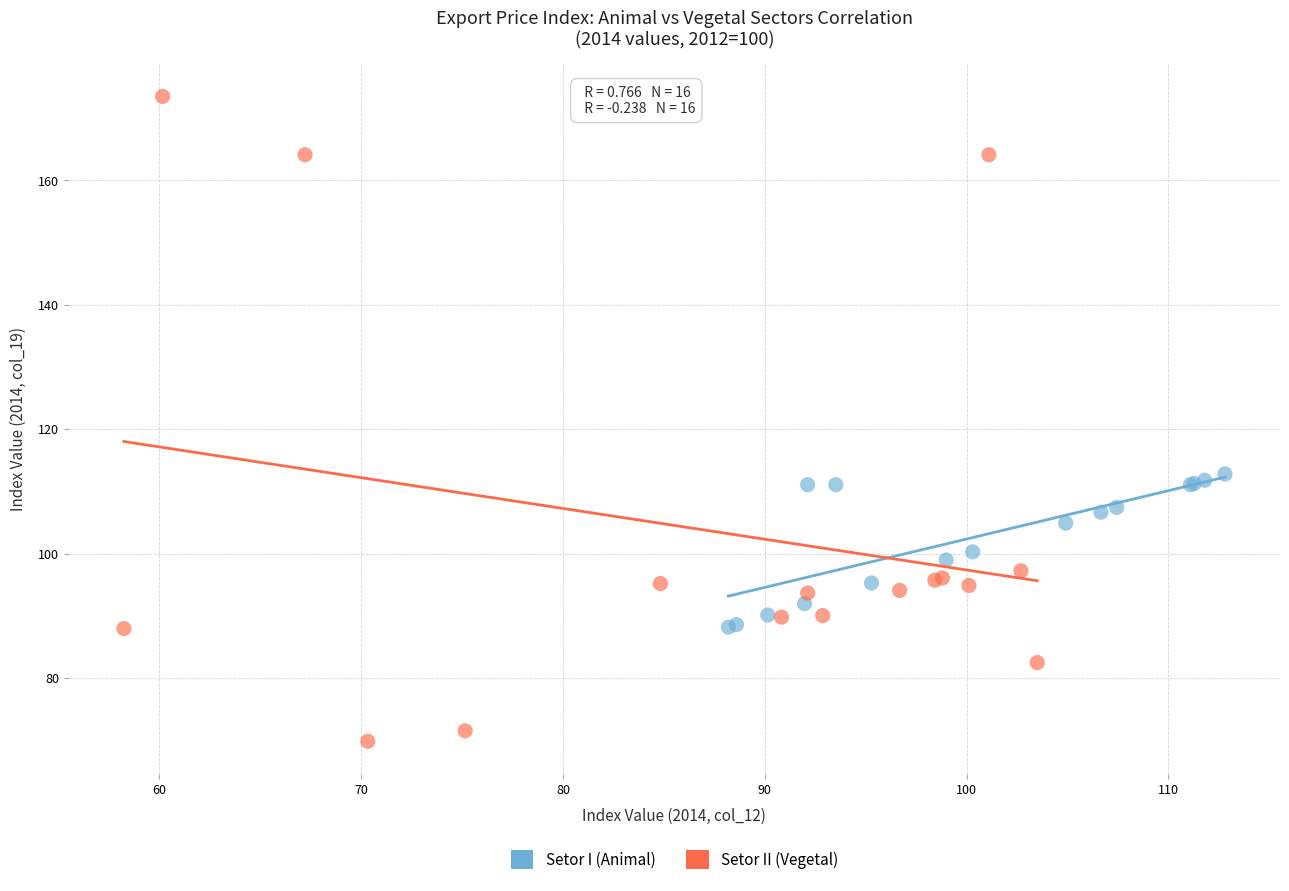

Which series has the widest spread of Y values?

Setor II (Vegetal)